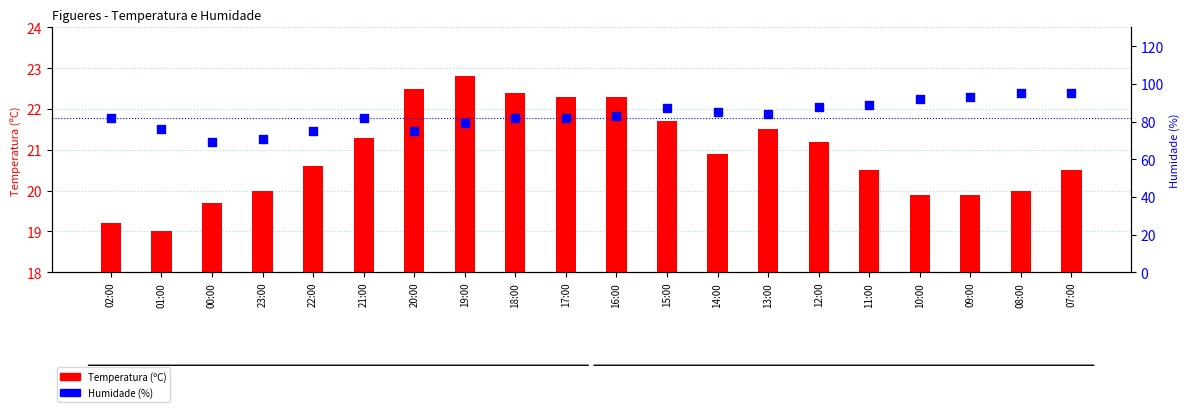

At which category is the sum across all series the highest?

07:00